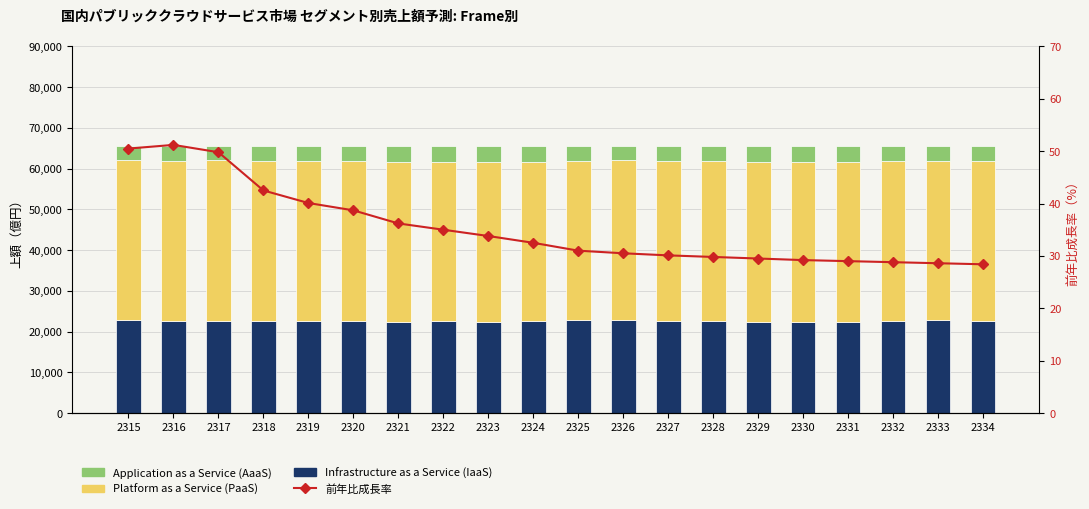

What is the minimum value shown in the chart?

28.4